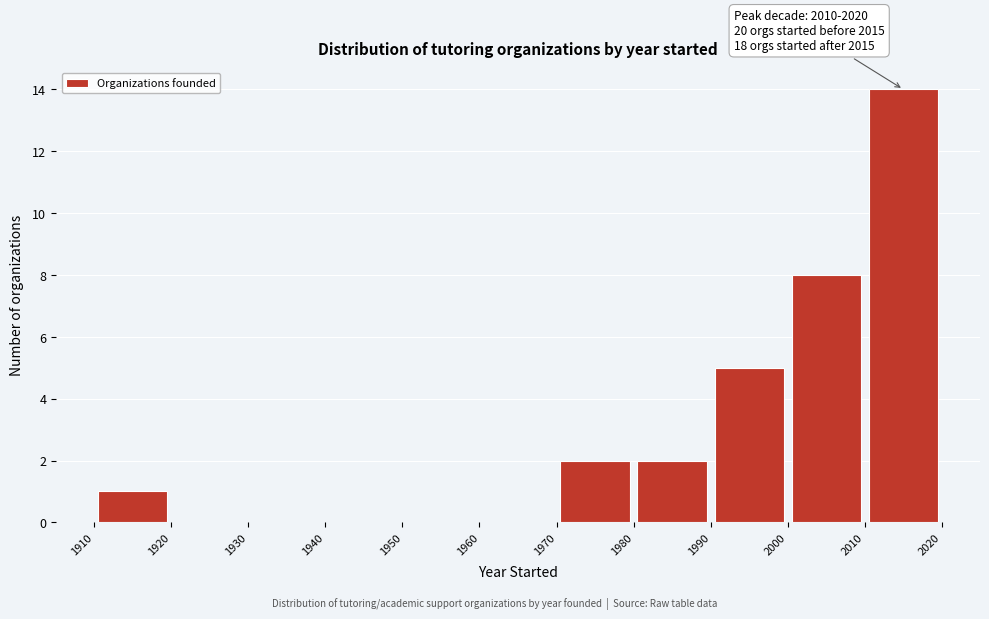

Over which range of the x-axis is the bar tallest?

2010 to 2020